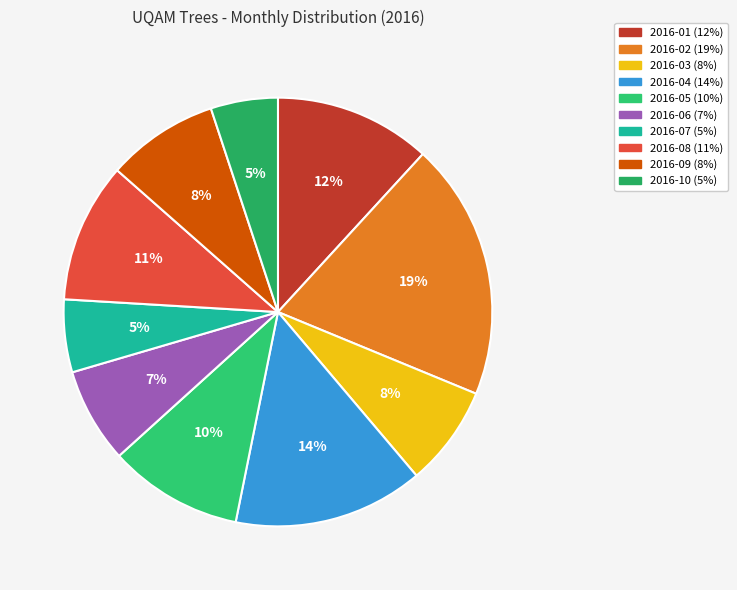

Is there a majority slice in this chart?

No